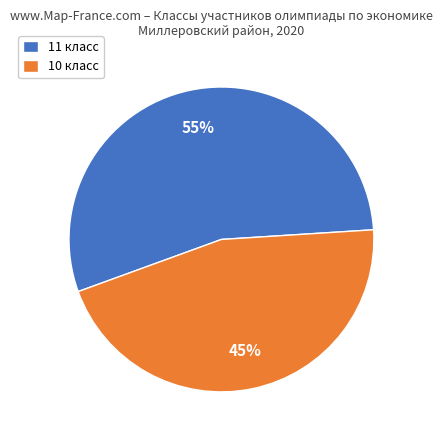

Which has a higher value, 11 класс or 10 класс?

11 класс